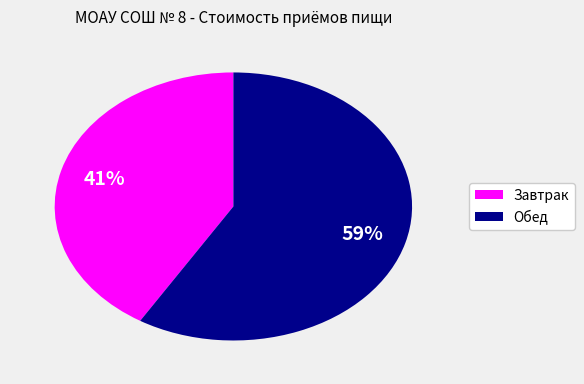

To the nearest percent, what percentage of the pie is Обед?

59%